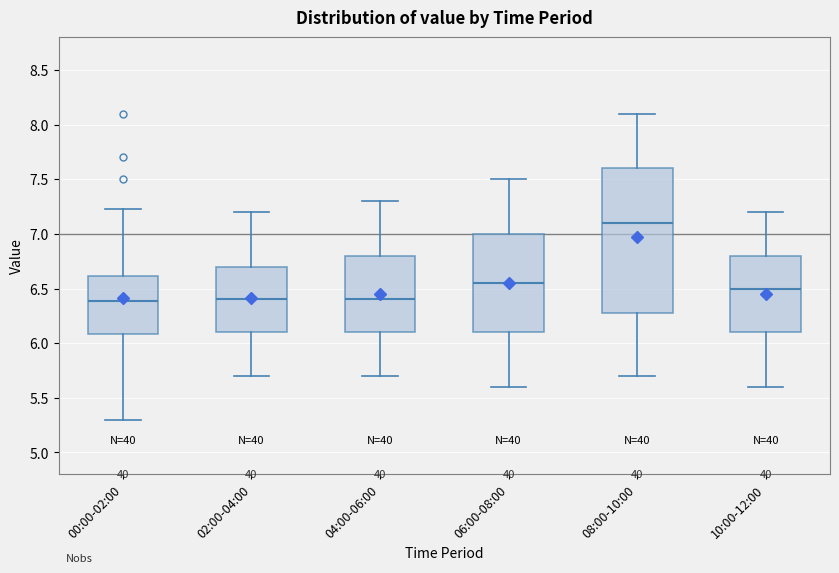

Reading left to right, read every box against the y-axis: the position of its median line, the range the box covers, and the ends of its whiskers. The values are not printed on the chart, so give them approximately, as read against the axis.

00:00-02:00: median 6.40, box 6.10 to 6.60, whiskers 5.30 to 7.25
02:00-04:00: median 6.40, box 6.10 to 6.70, whiskers 5.70 to 7.20
04:00-06:00: median 6.40, box 6.10 to 6.80, whiskers 5.70 to 7.30
06:00-08:00: median 6.55, box 6.10 to 7.00, whiskers 5.60 to 7.50
08:00-10:00: median 7.10, box 6.30 to 7.60, whiskers 5.70 to 8.10
10:00-12:00: median 6.50, box 6.10 to 6.80, whiskers 5.60 to 7.20